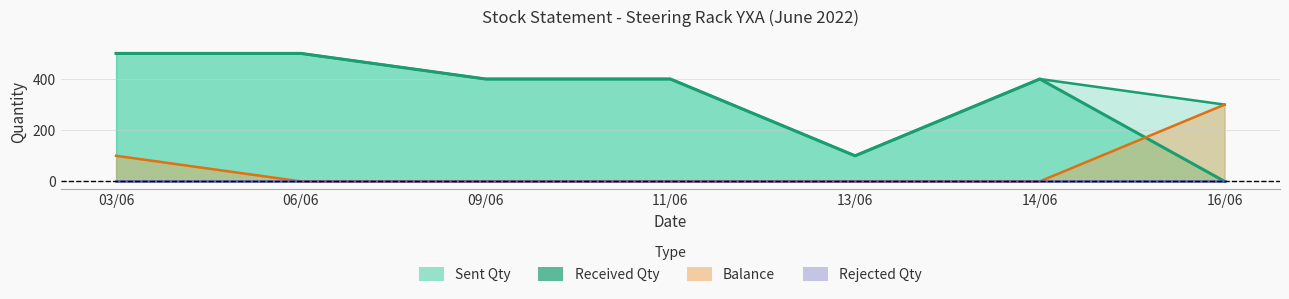

In Received Qty, how many points are lower than both neighbors (excluding endpoints)?

1